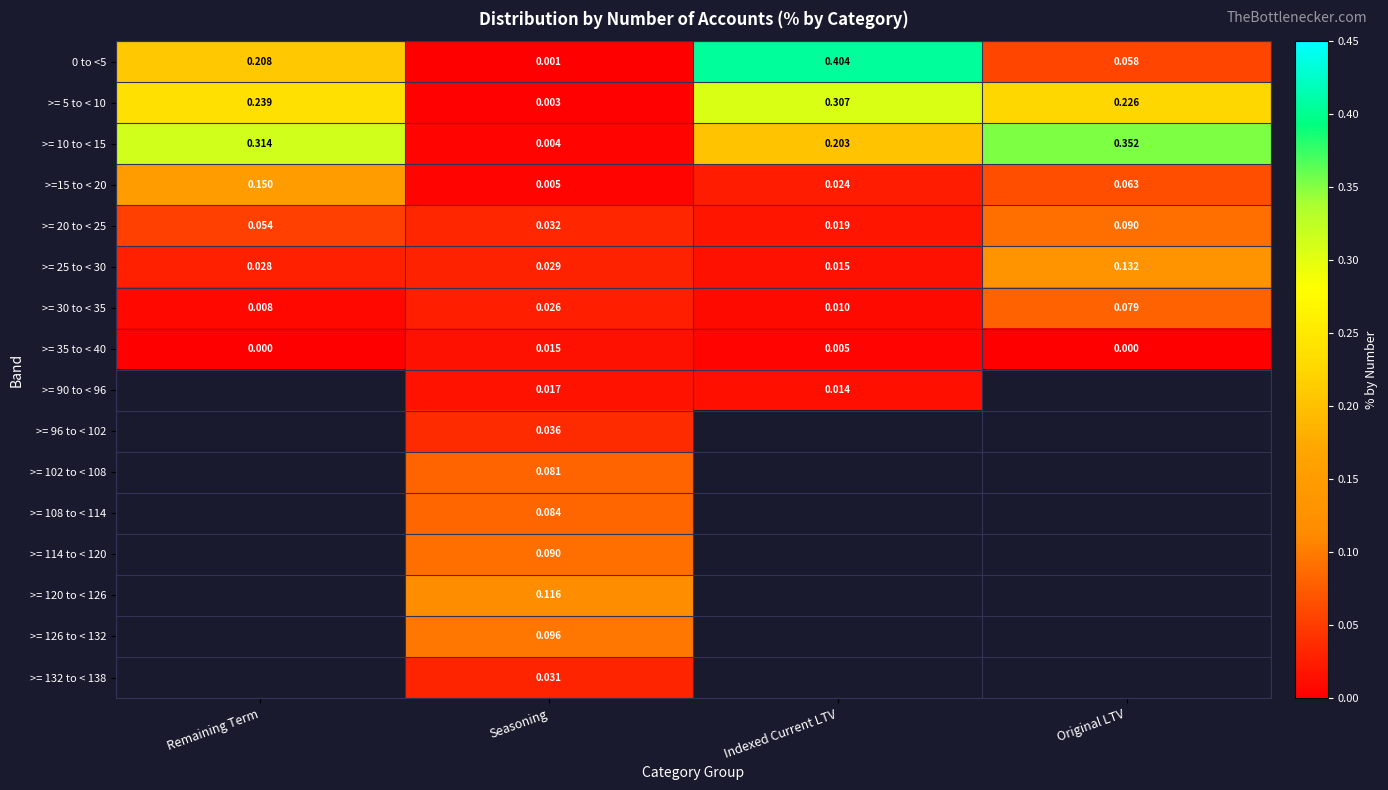

Rank the categories by >= 25 to < 30 value from highest to lowest.

Original LTV, Seasoning, Remaining Term, Indexed Current LTV